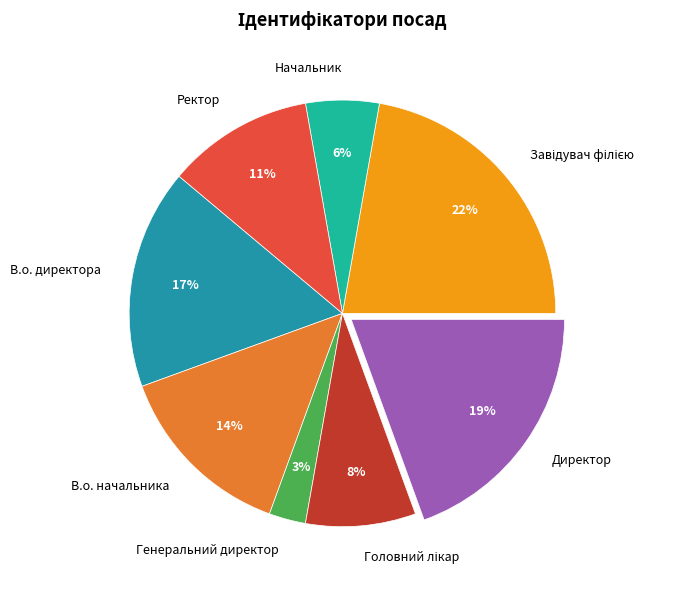

To the nearest percent, what is the average slice percentage?

12%